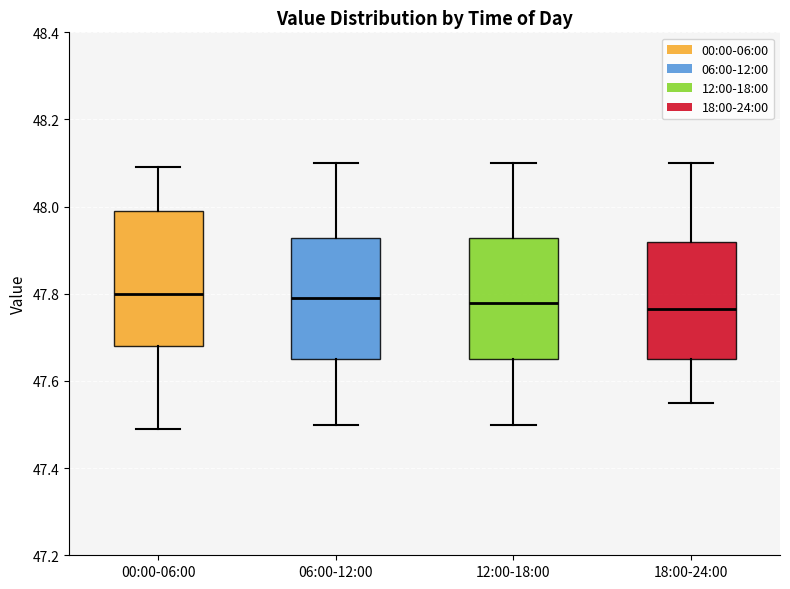

Reading left to right, transcribe this box plot: for each box, give where its median line is, the range the box spans, and where its two whiskers end, as read against the y-axis. The values are not printed on the chart, so give them approximately, as read against the axis.

00:00-06:00: median 47.80, box 47.68 to 48.00, whiskers 47.50 to 48.10
06:00-12:00: median 47.80, box 47.66 to 47.92, whiskers 47.50 to 48.10
12:00-18:00: median 47.78, box 47.66 to 47.92, whiskers 47.50 to 48.10
18:00-24:00: median 47.76, box 47.66 to 47.92, whiskers 47.56 to 48.10